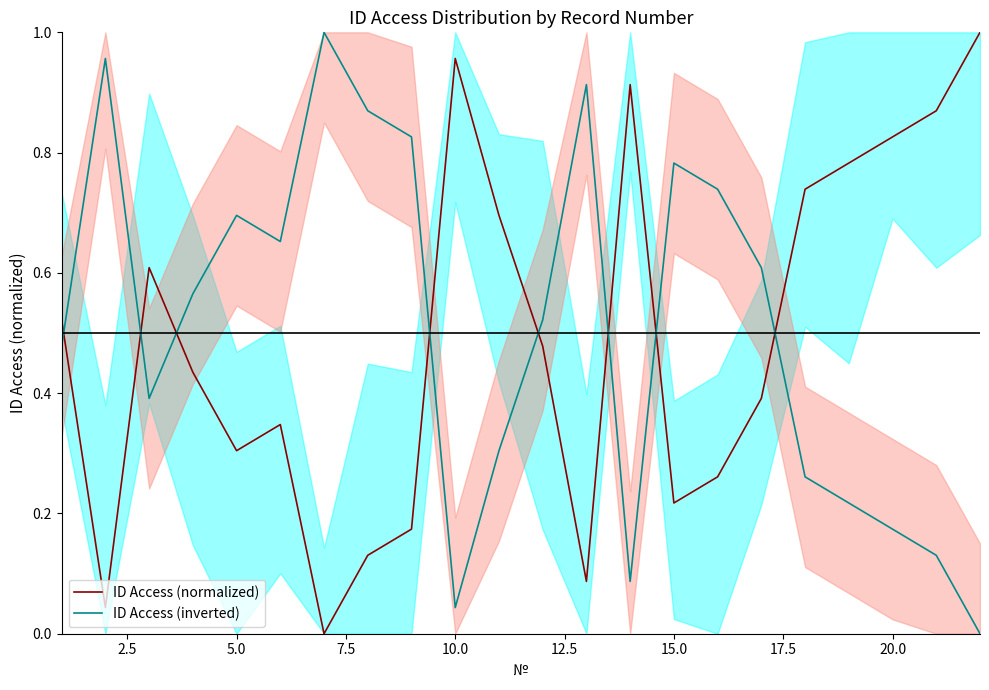

Which series ends up on top after the final intersection of ID Access (normalized) and ID Access (inverted)?

ID Access (normalized)